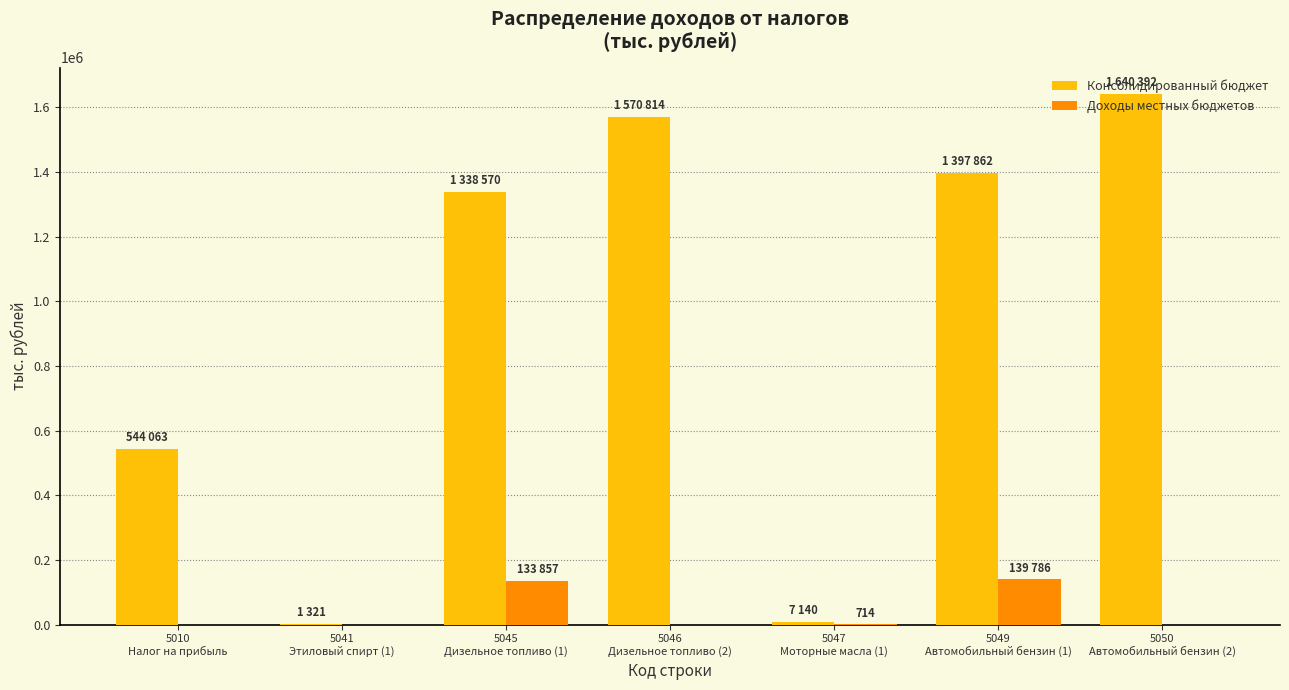

What is the maximum value shown in the chart?

1640392